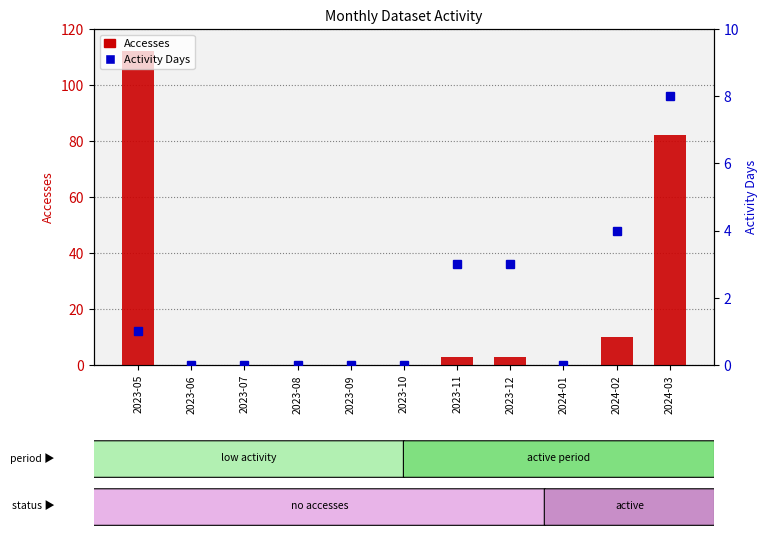

What are all the series names shown in the legend?

Accesses, Activity Days